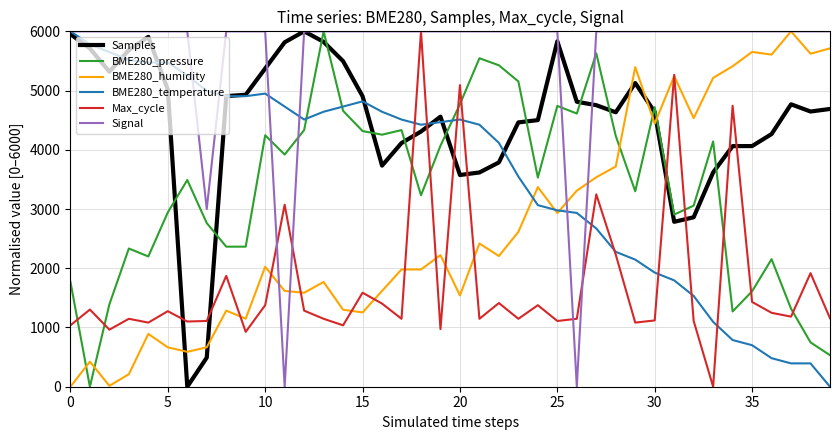

Which series ends up on top after the final intersection of BME280_humidity and Signal?

Signal